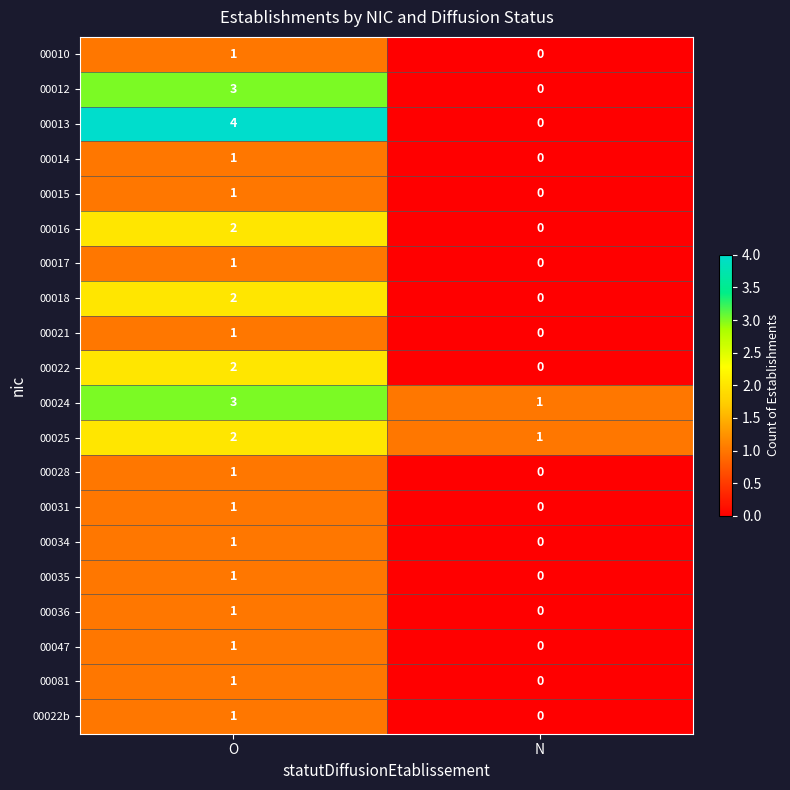

At how many categories does at least one series exceed 3?

1